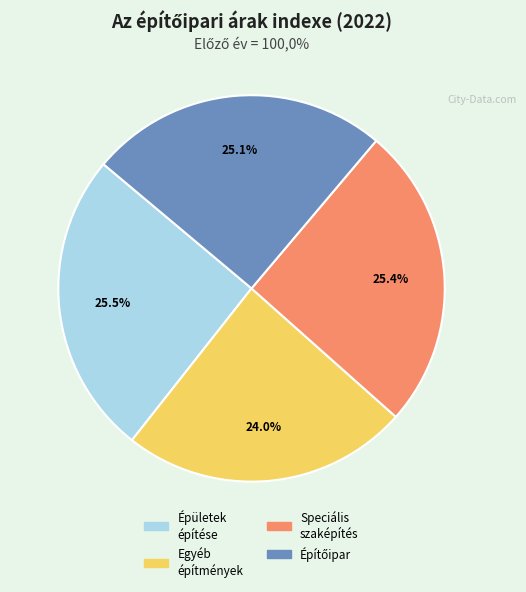

Does any single category account for the majority?

No